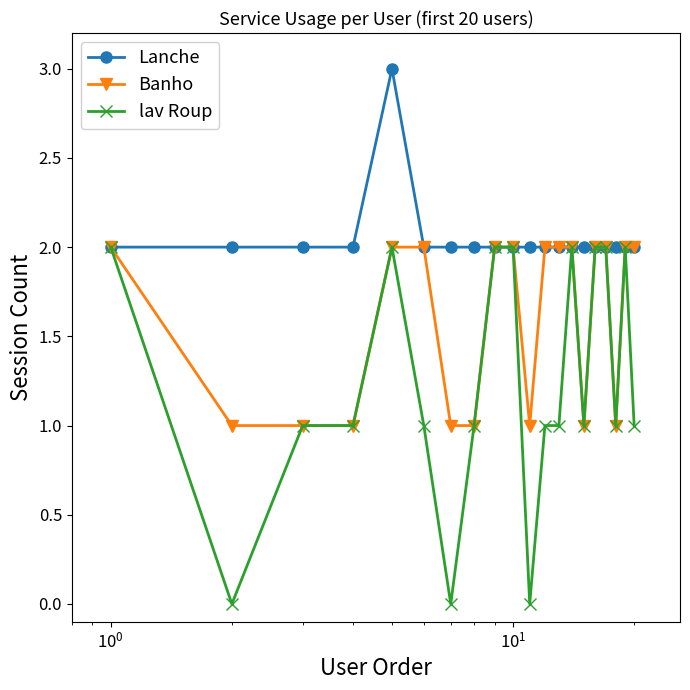

Rank the series by their average value, from highest to lowest.

Lanche, Banho, lav Roup